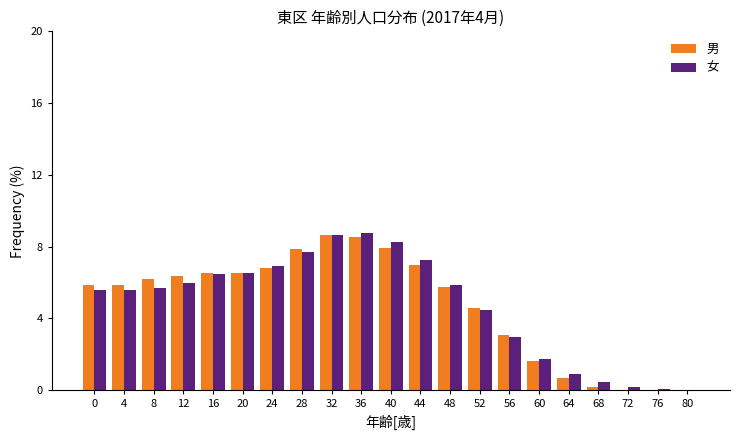

What is the greatest value displayed?

8.7